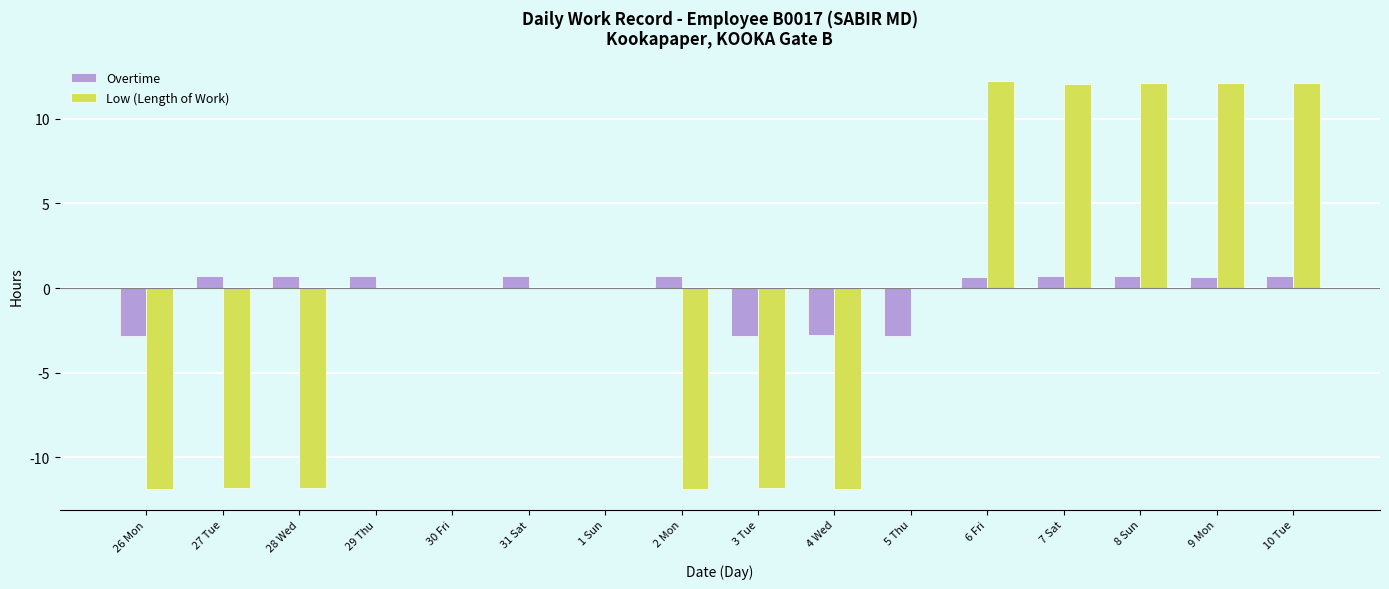

Are the bars grouped side by side (vs. stacked)?

Yes